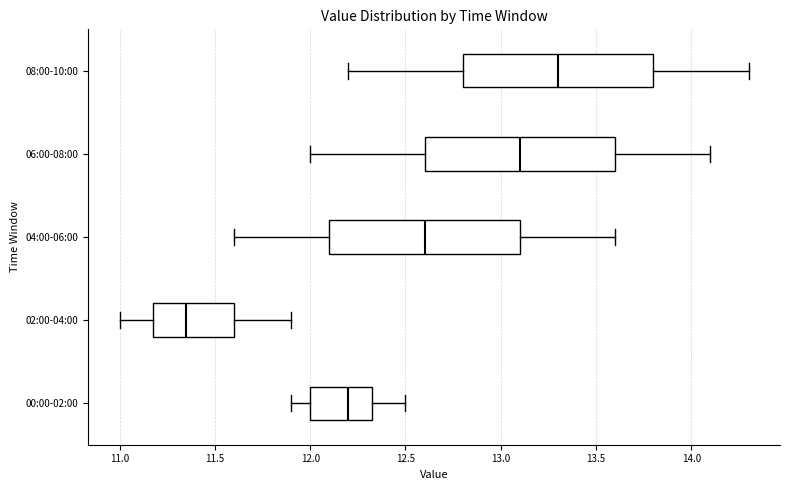

Where is the left edge of the box for 00:00-02:00 on the x-axis? The values are not printed on the chart, so give them approximately, as read against the axis.

12.00